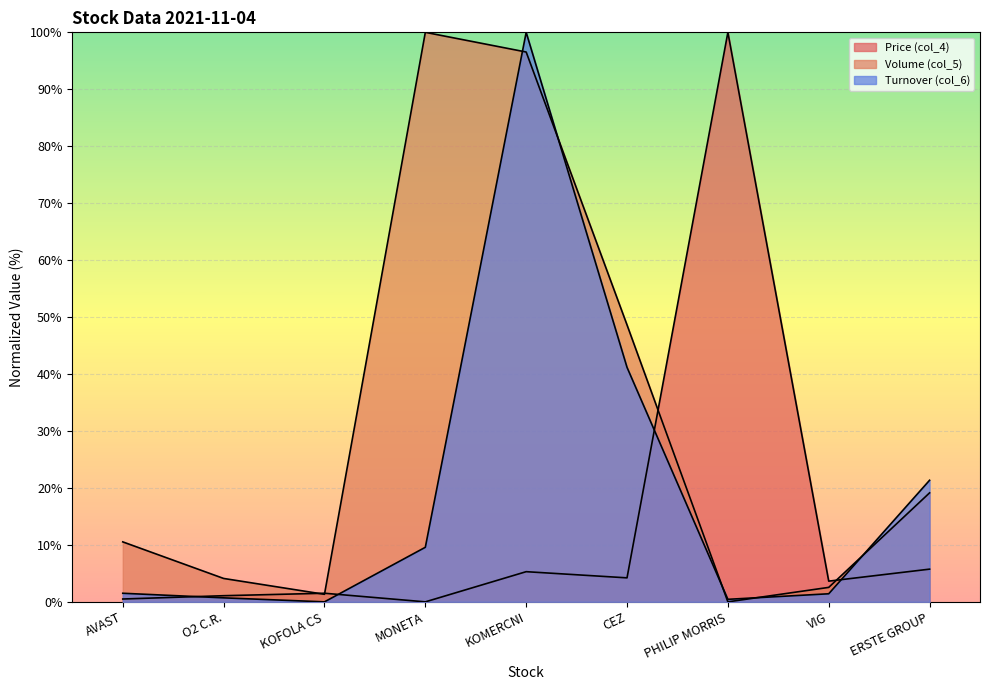

Reading left to right, extract all data points from this chart.

Price (col_4): 0.5	1.1	1.5	0.0	5.3	4.2	100.0	3.6	5.7
Volume (col_5): 10.5	4.1	1.3	100.0	96.5	48.6	0.0	2.5	19.1
Turnover (col_6): 1.5	0.7	0.0	9.6	100.0	41.2	0.4	1.4	21.4